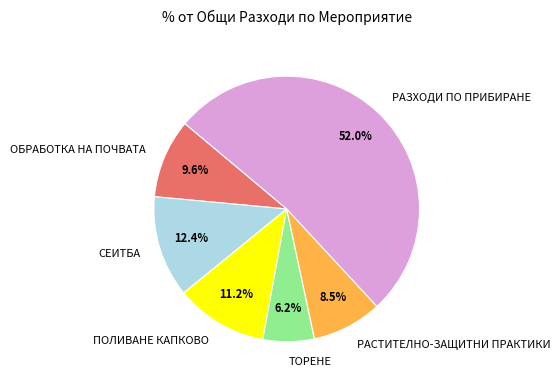

How many slices are in this pie chart?

6